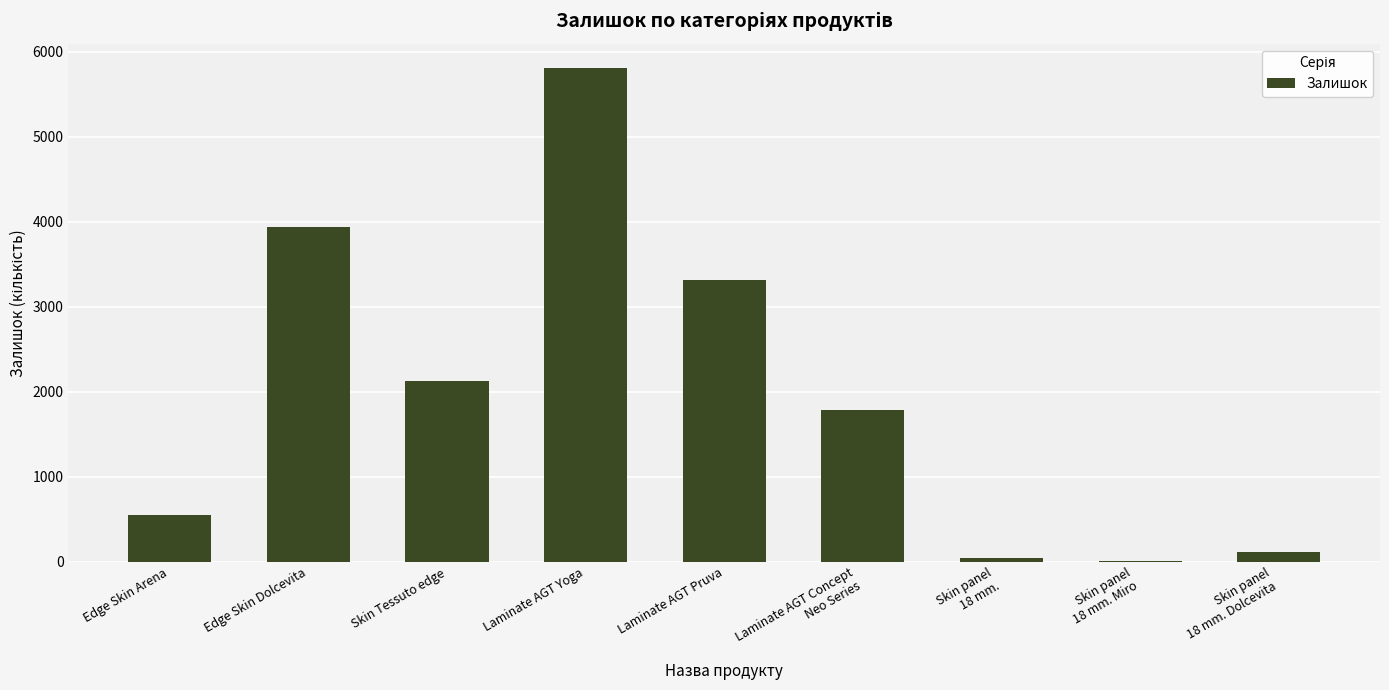

Reading left to right, extract all data points from this chart.

550	3941	2122	5807	3316	1788	40	11	112